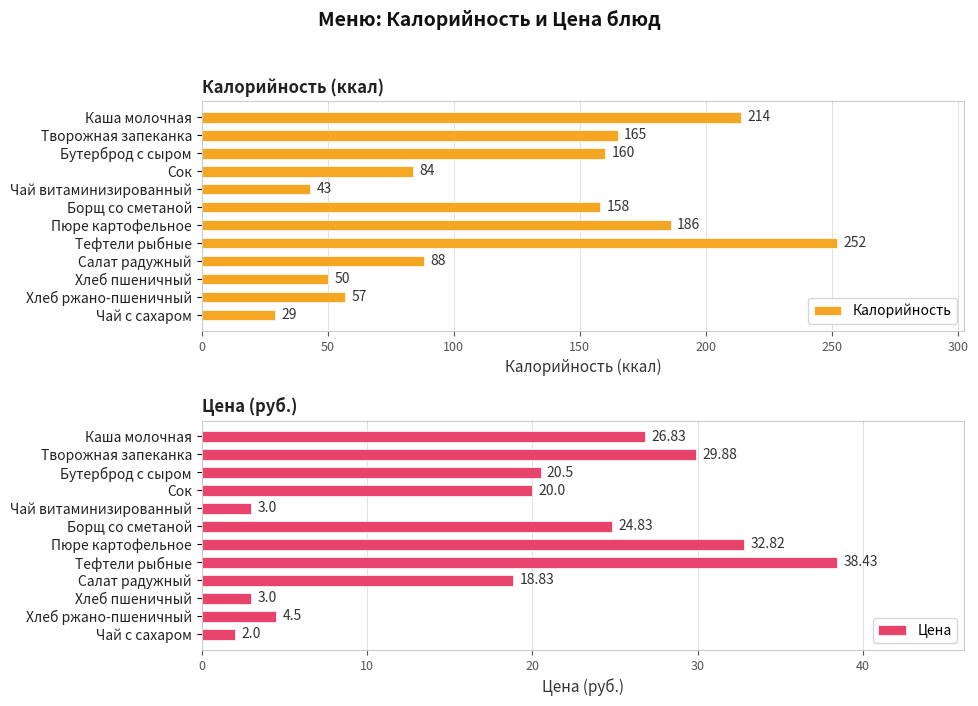

At which label is Калорийность closest to 140?

Борщ со сметаной